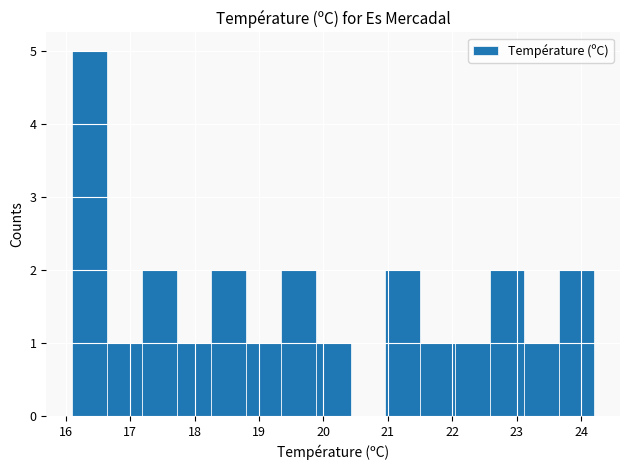

Which range on the x-axis has the tallest bar?

16.10 to 16.64